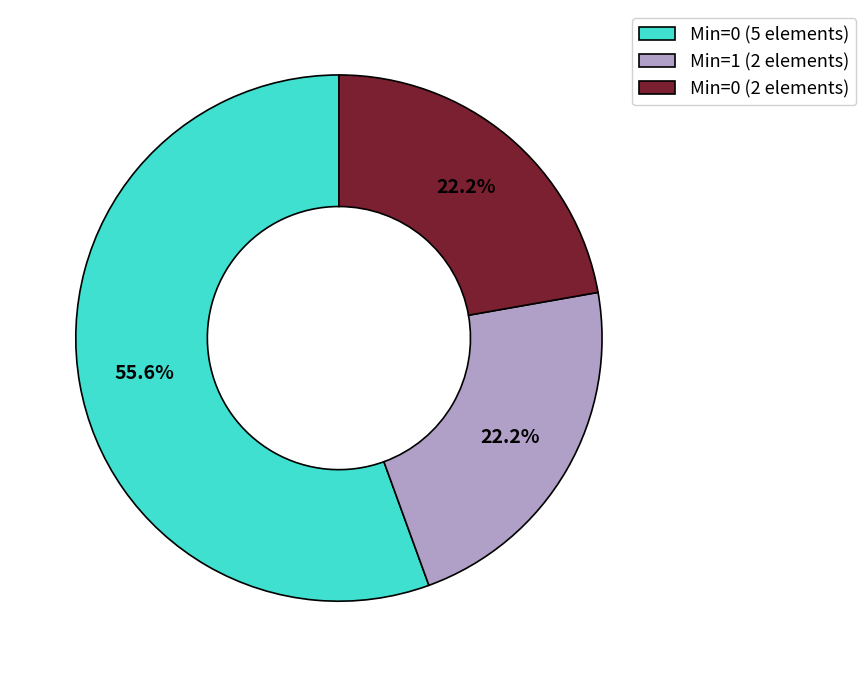

To the nearest percent, what is the difference between the largest and smallest slice percentages?

33%